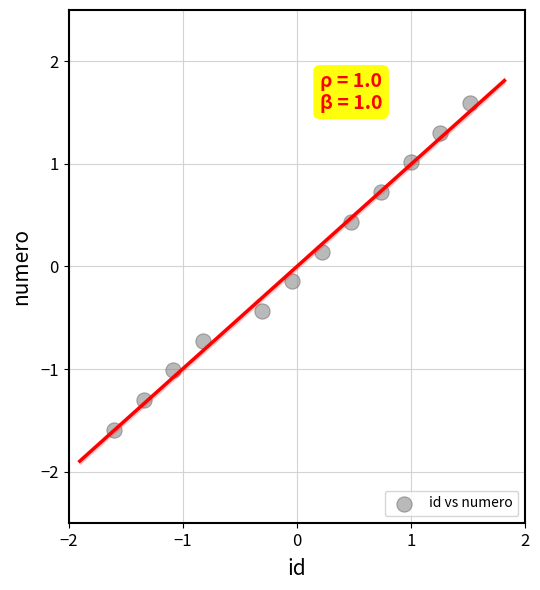

What is the range of X values (max minus min)?

3.1